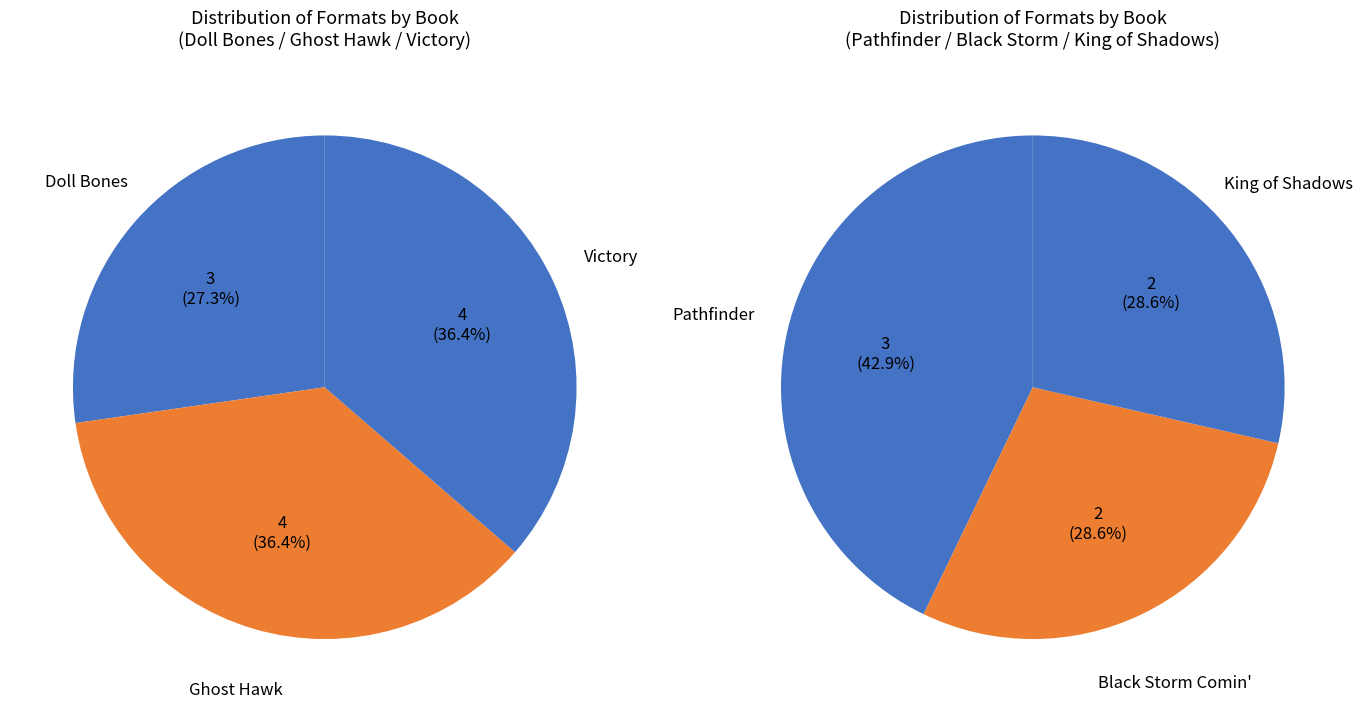

How much of the chart is everything except Victory?

77.8%